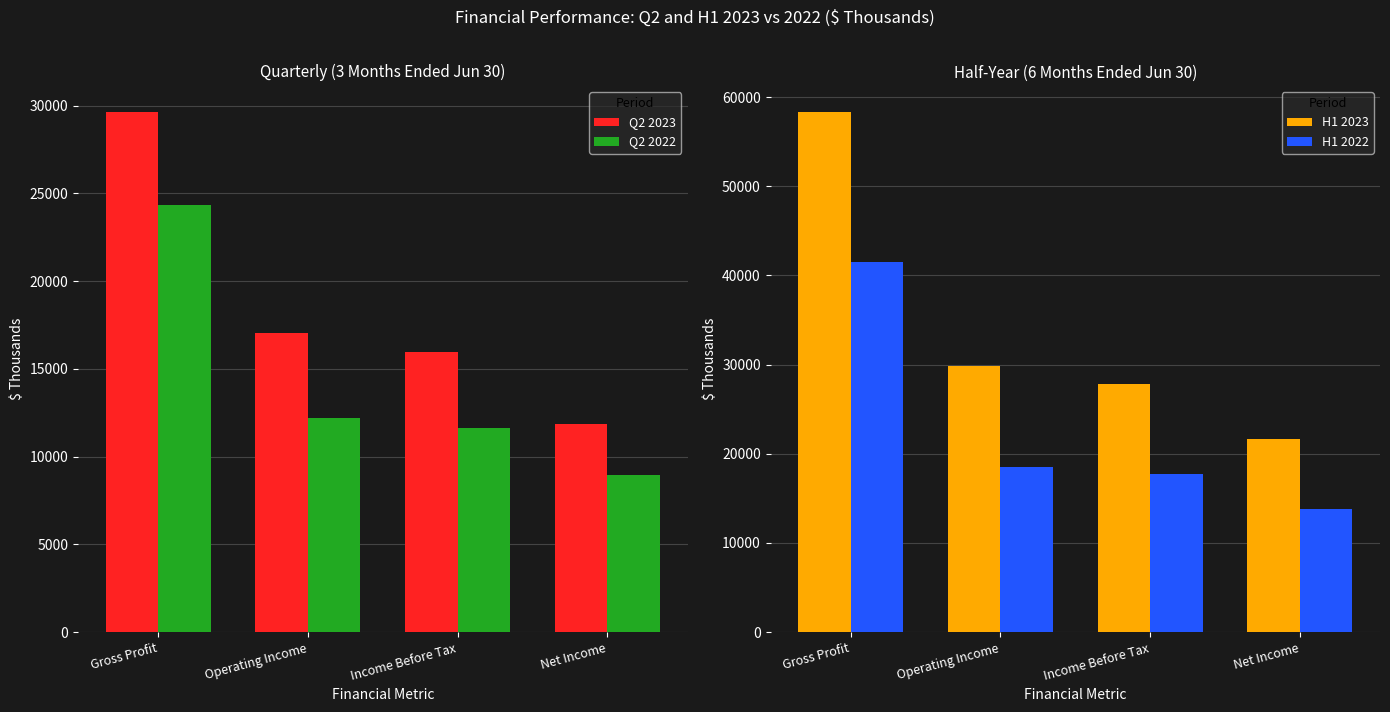

What is the maximum value for Q2 2022?

24324